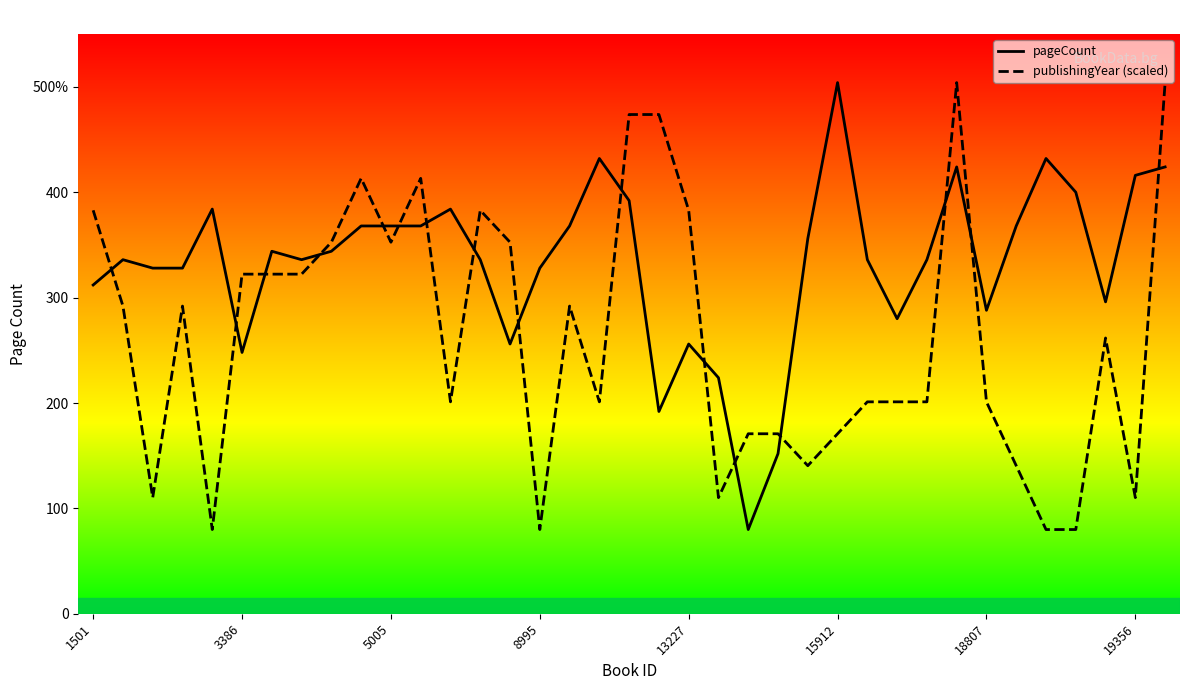

What is the minimum value for publishingYear (scaled)?

80.0